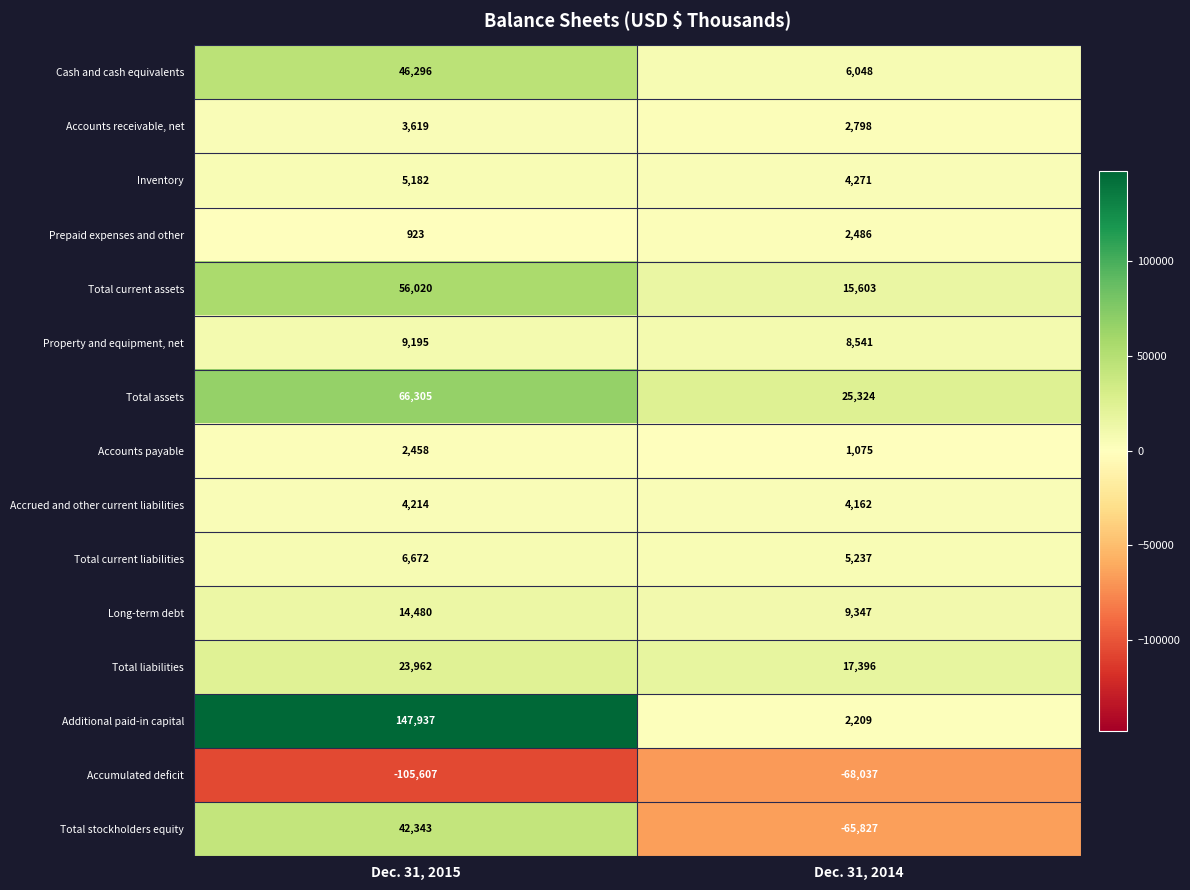

Is it true that Cash and cash equivalents equals 46296 at Dec. 31, 2015?

True